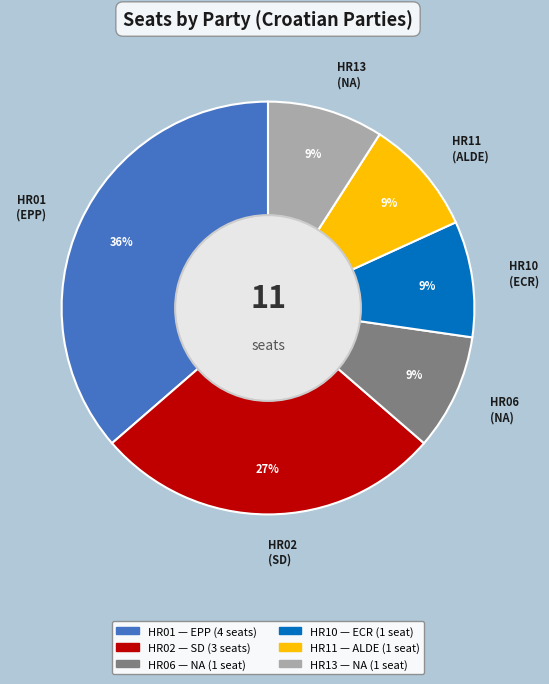

To the nearest percent, what is the combined percentage of HR11 and HR02?

36%